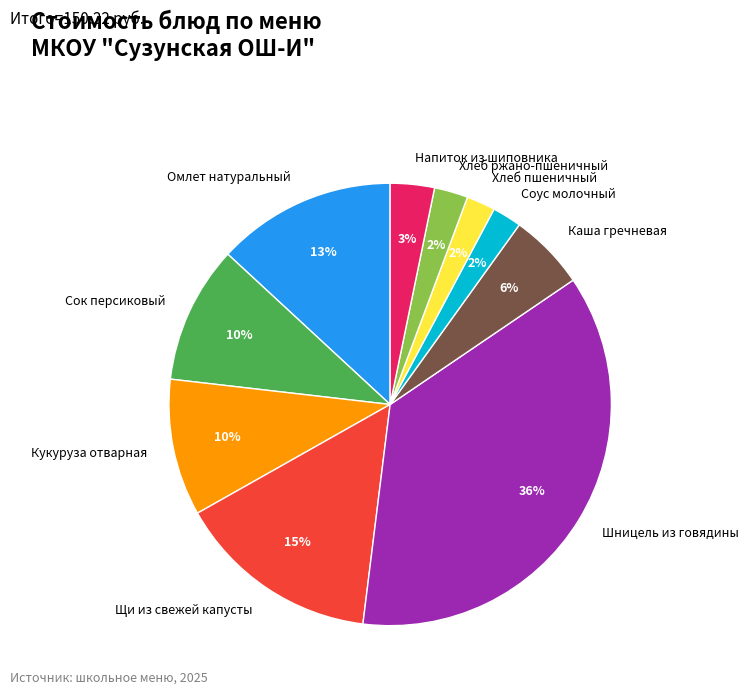

Approximately how many times larger is the value at Кукуруза отварная compared to Омлет натуральный?

0.8